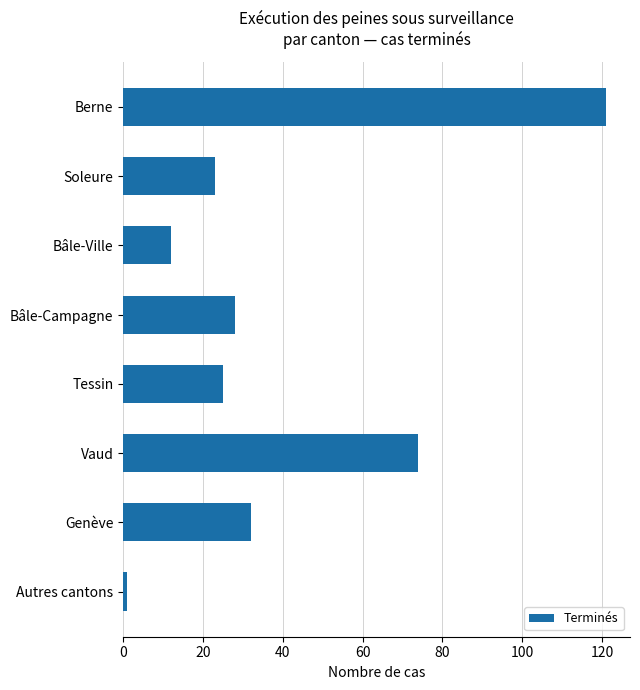

The value at Vaud is 44. True or false?

False